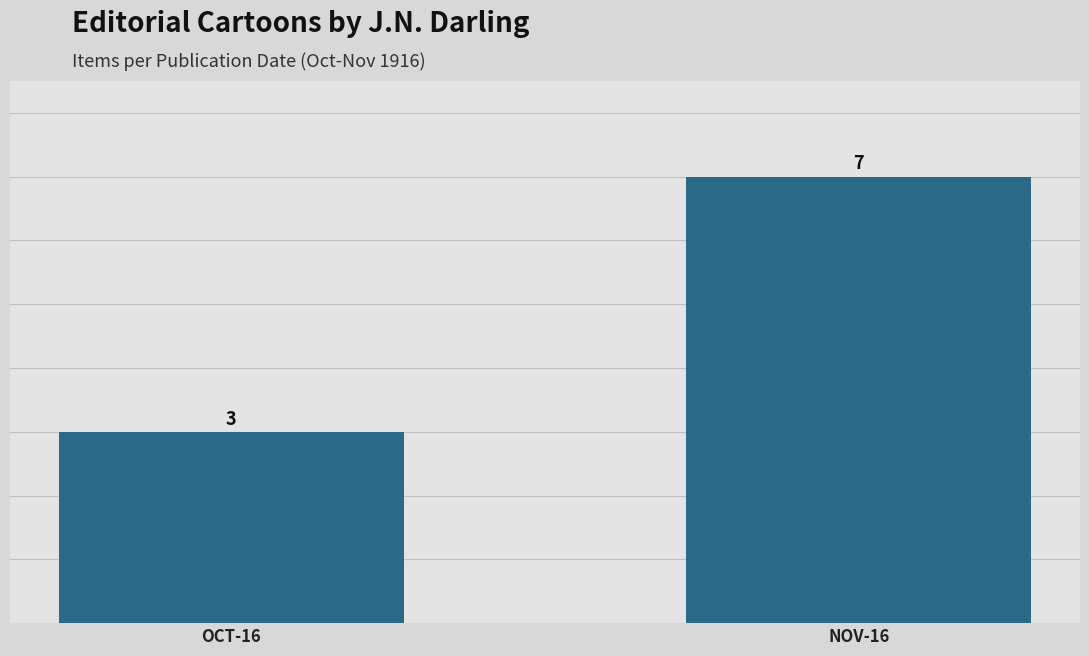

What is the difference between the values at NOV-16 and OCT-16?

4